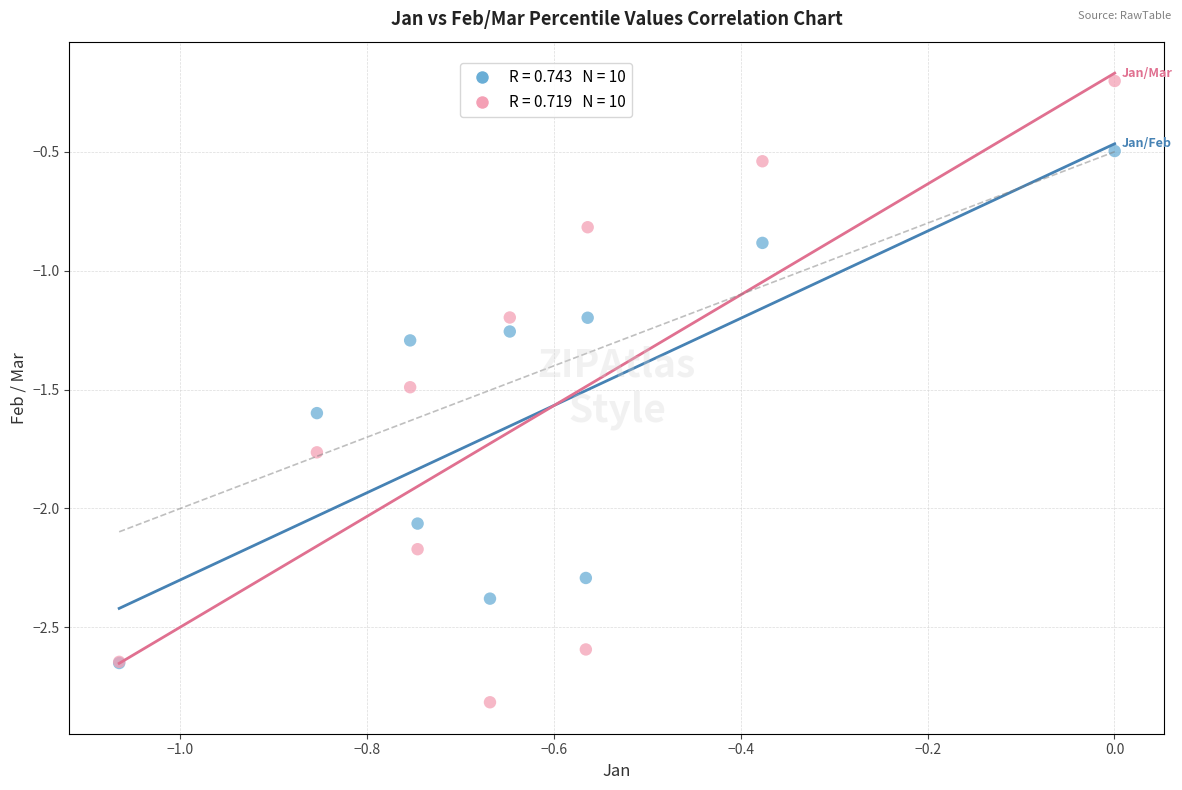

Across all series, what Y value is closest to -1?

-0.9